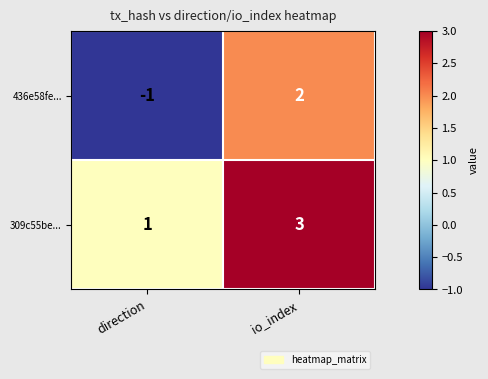

At which label is 436e58fe... closest to 0?

direction